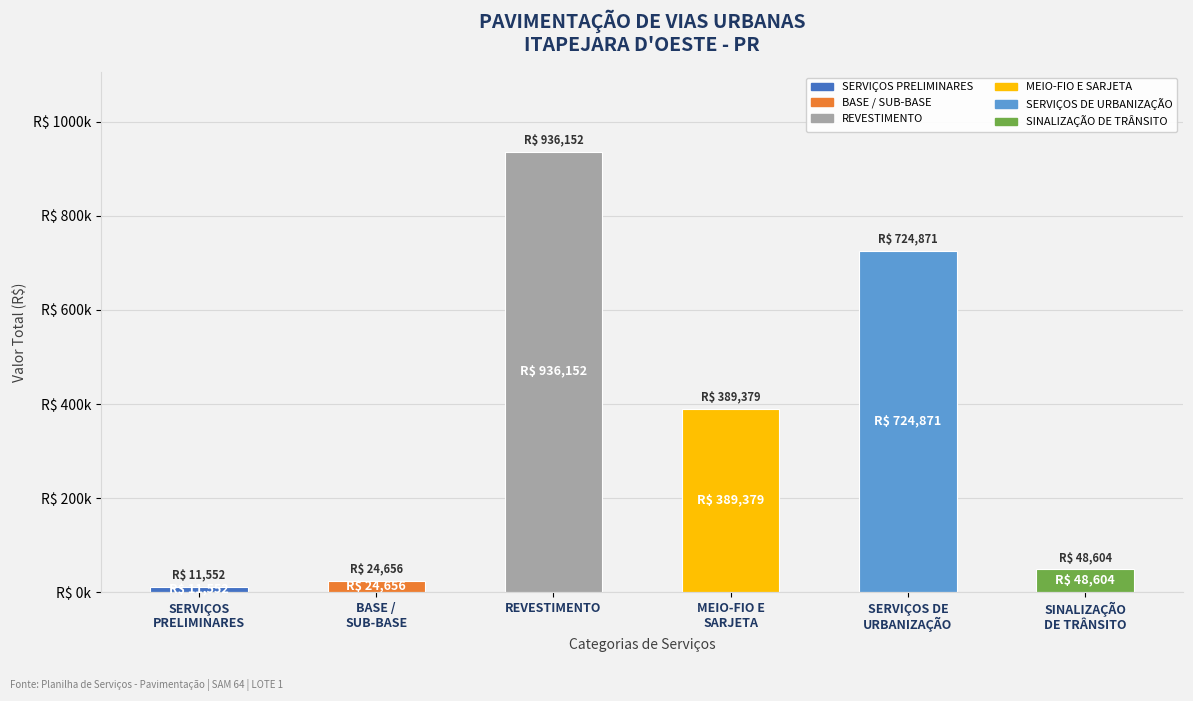

Rank the categories by value from highest to lowest.

REVESTIMENTO, SERVIÇOS DE
URBANIZAÇÃO, MEIO-FIO E
SARJETA, SINALIZAÇÃO
DE TRÂNSITO, BASE /
SUB-BASE, SERVIÇOS
PRELIMINARES